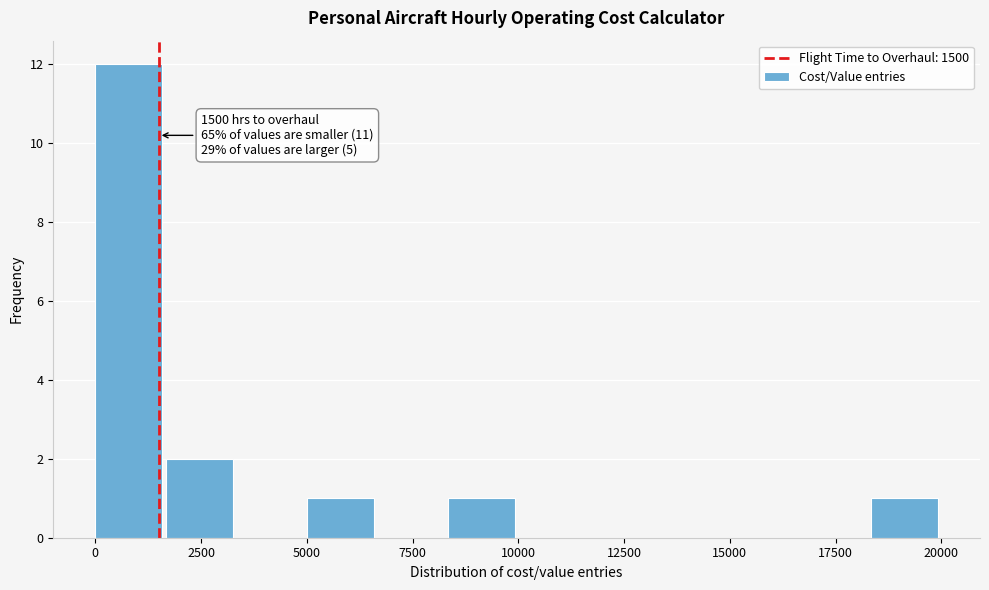

Around what value on the x-axis is the tallest bar? Give the approximate position of its centre, as read against the axis.

1000